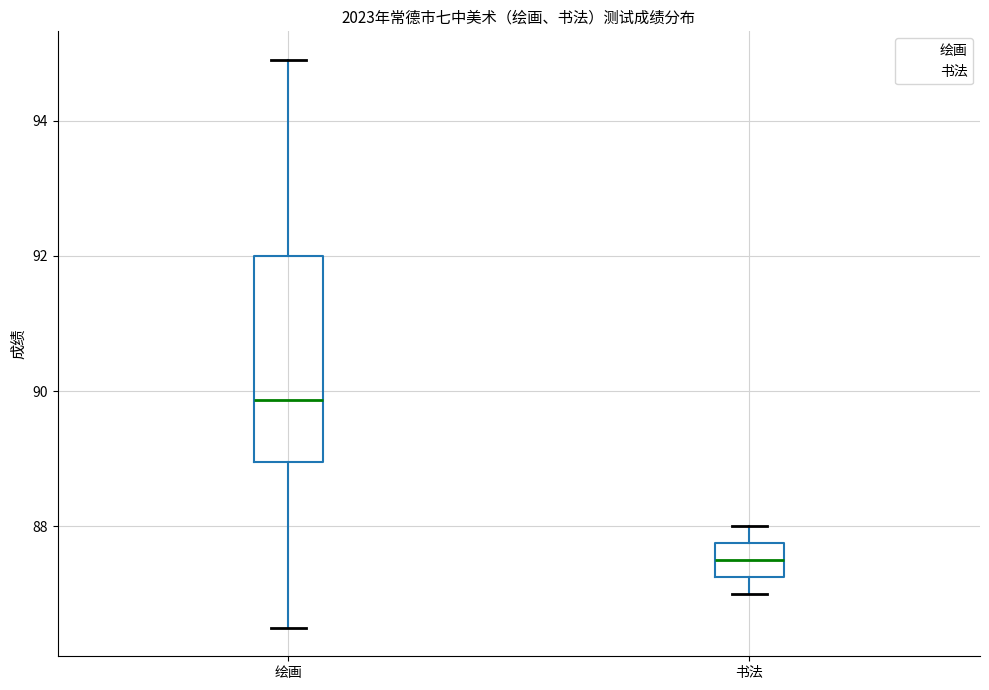

Reading left to right, transcribe this box plot: for each box, give where its median line is, the range the box spans, and where its two whiskers end, as read against the y-axis. The values are not printed on the chart, so give them approximately, as read against the axis.

绘画: median 89.8, box 89.0 to 92.0, whiskers 86.6 to 95.0
书法: median 87.6, box 87.2 to 87.8, whiskers 87.0 to 88.0